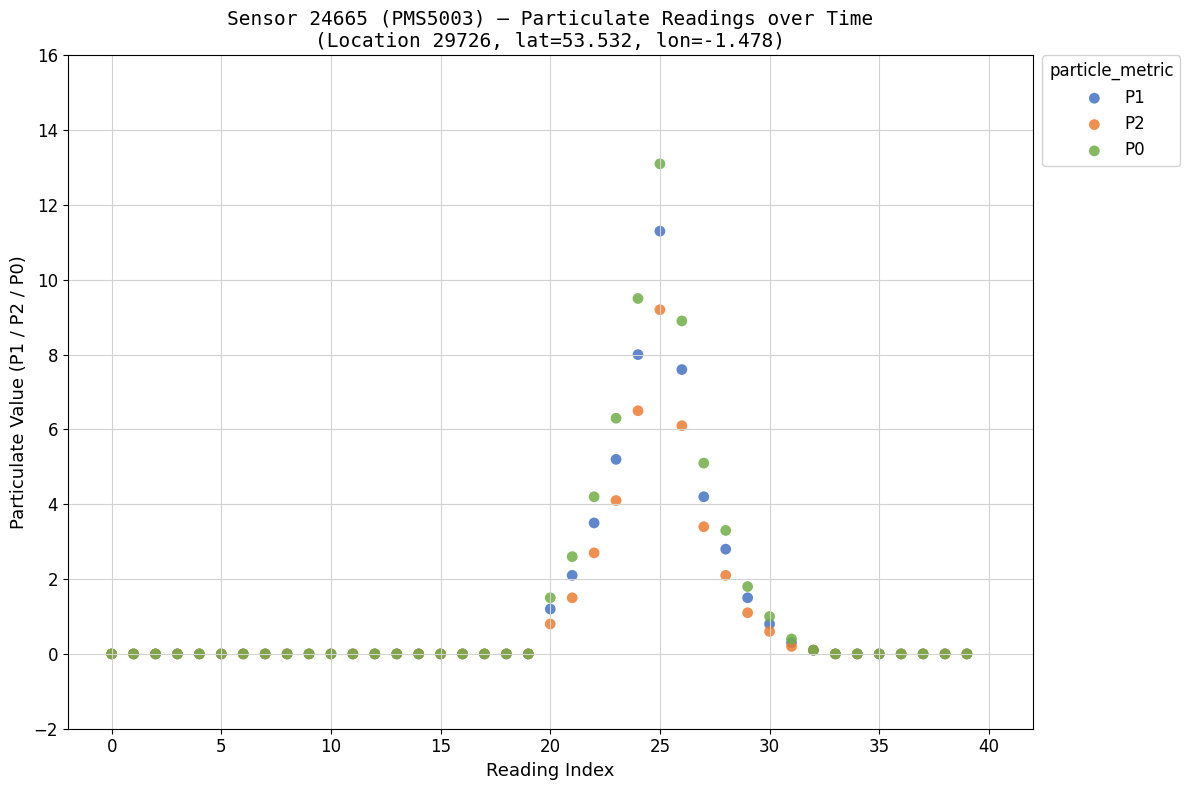

What are all the series names shown in the legend?

P1, P2, P0